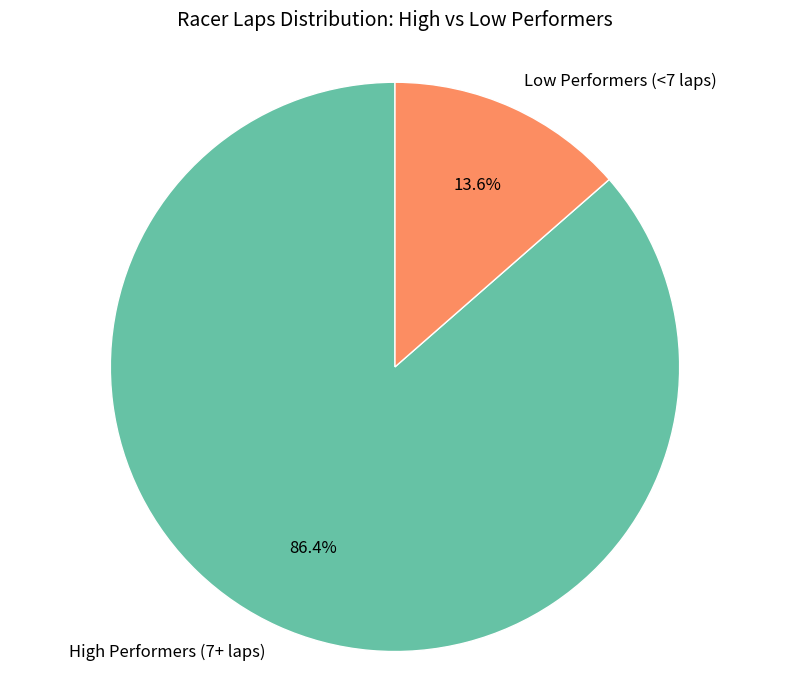

Combined, what portion of the pie is High Performers (7+ laps) and Low Performers (<7 laps)?

100.0%